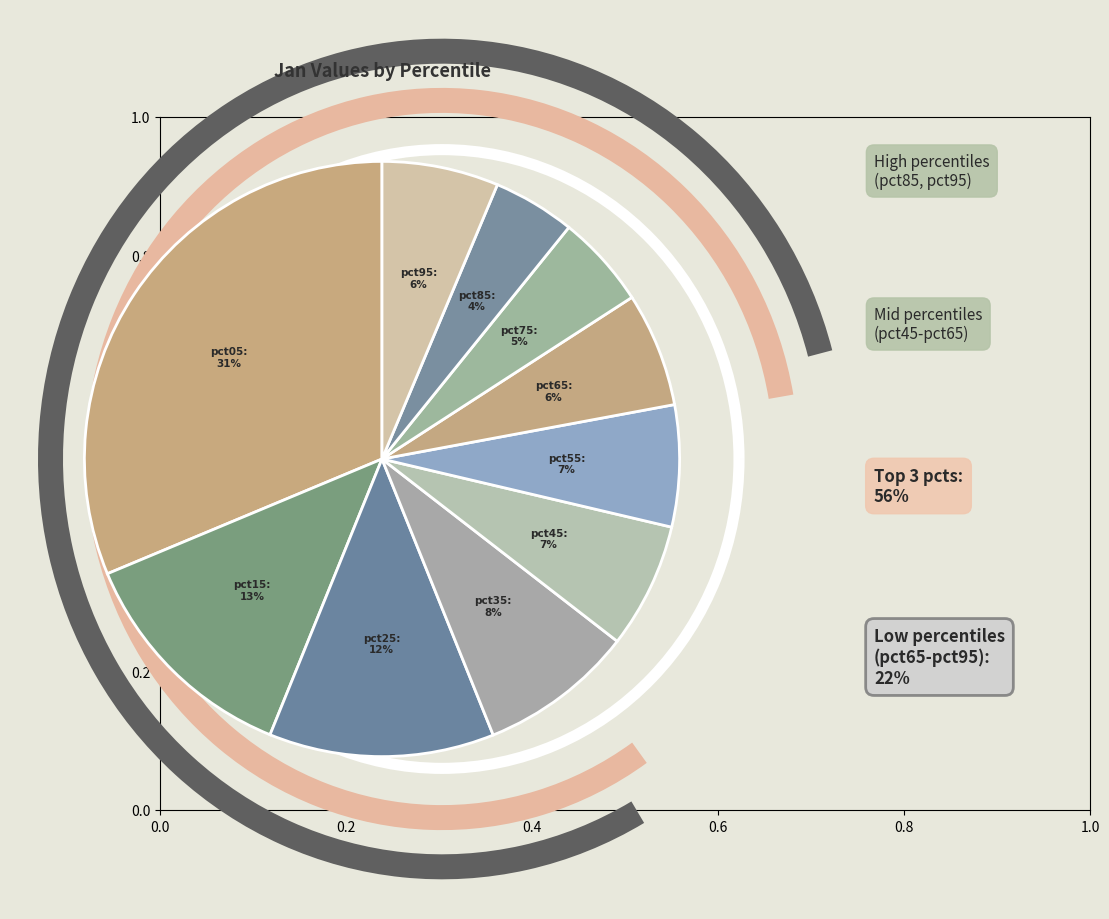

Is there any slice that represents more than half of the pie?

No